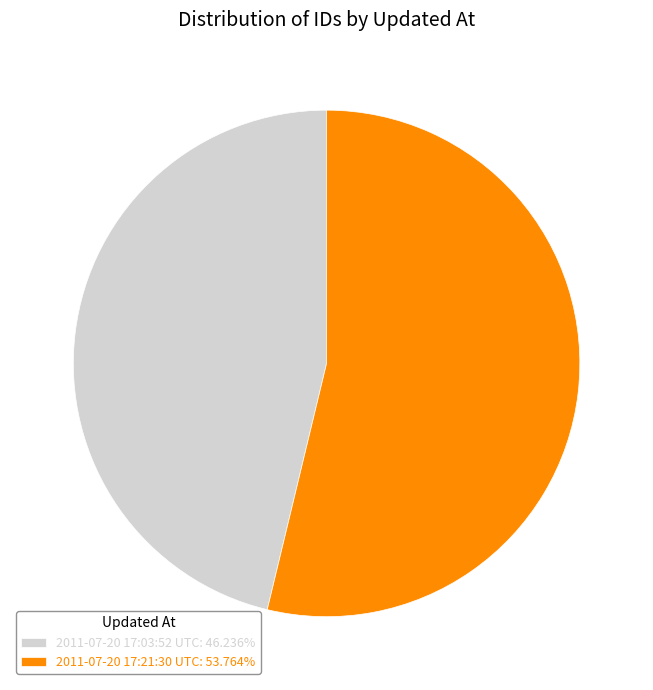

True or false: 2011-07-20 17:03:52 UTC accounts for 58% of the total.

False